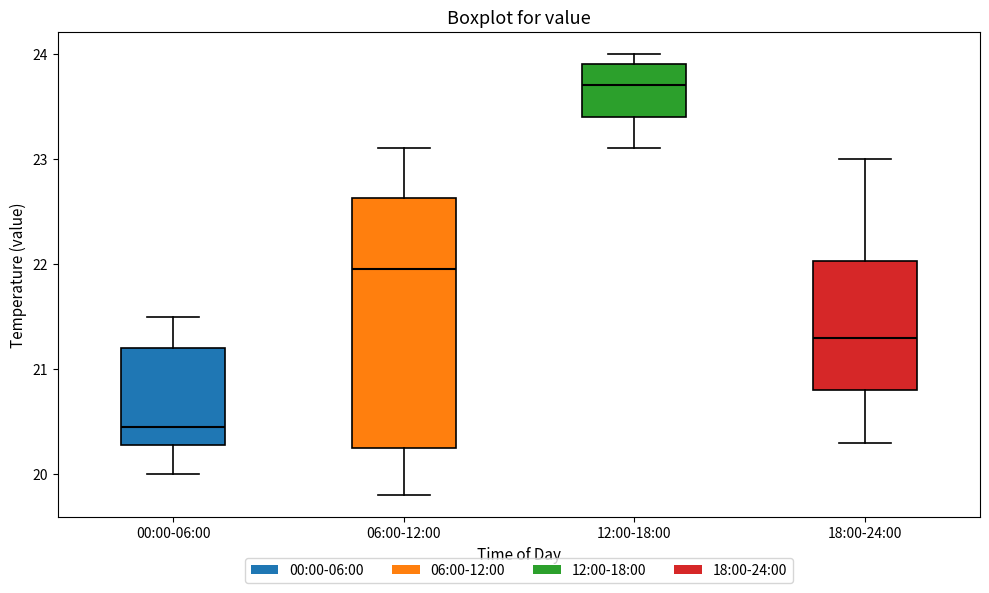

Where does the median line of the box for 00:00-06:00 sit on the y-axis? The values are not printed on the chart, so give them approximately, as read against the axis.

20.5